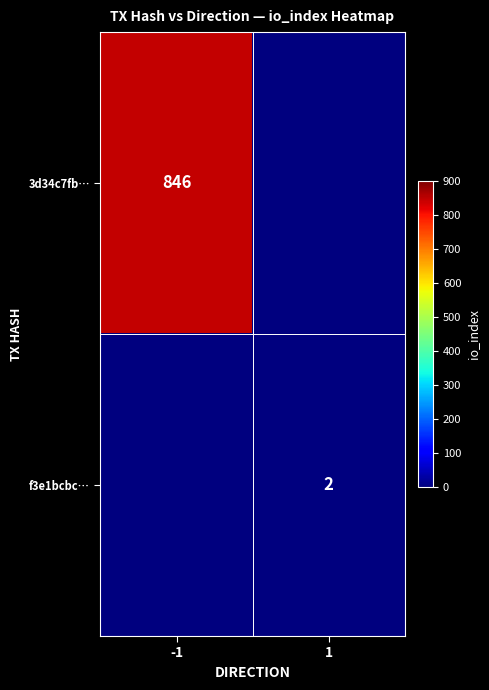

True or false: 3d34c7fb… has a value of 1485 at -1.

False